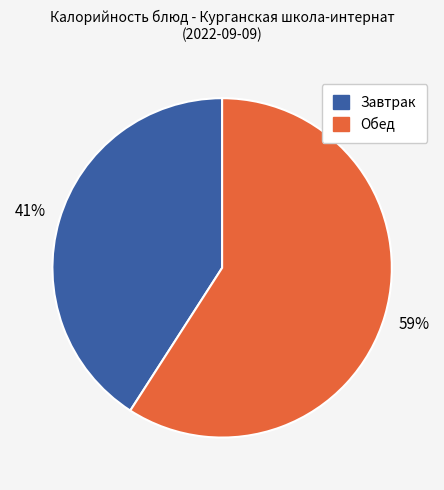

To the nearest percent, what is the average slice percentage?

50%